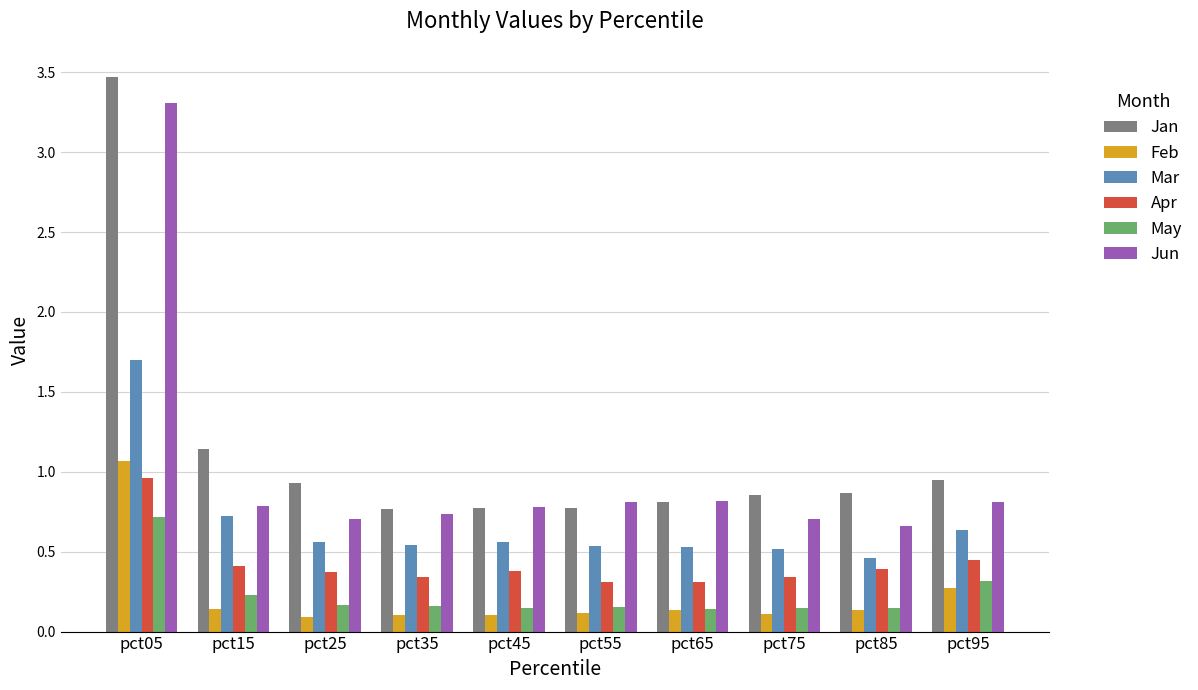

Between pct15 and pct65, which series saw the biggest shift?

Jan